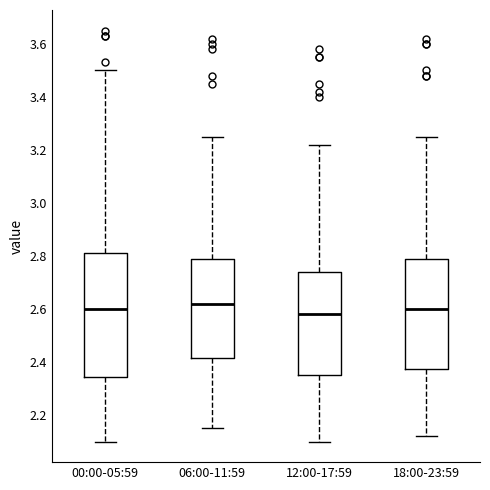

Which box is the tallest, from its lower edge to its upper edge?

00:00-05:59